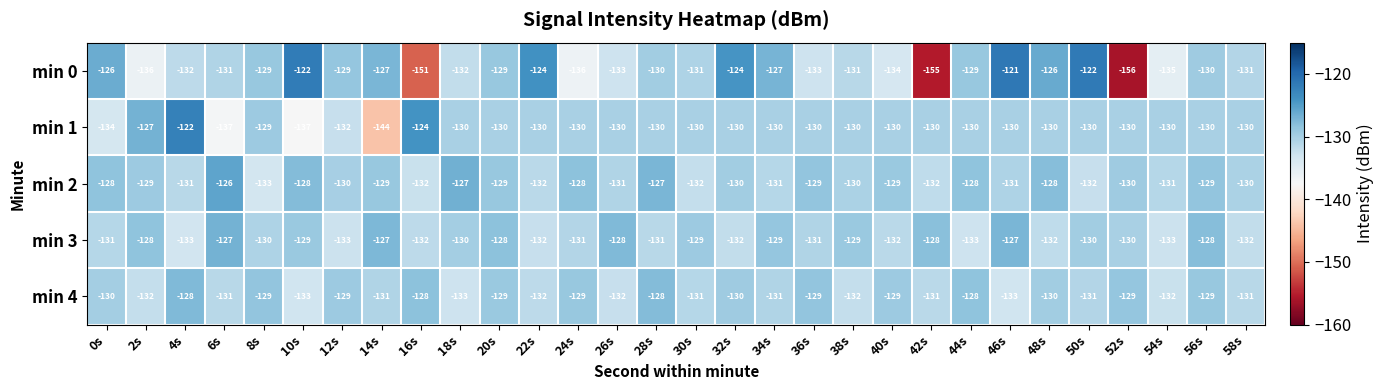

Between 0s and 54s, which series saw the biggest shift?

min 0